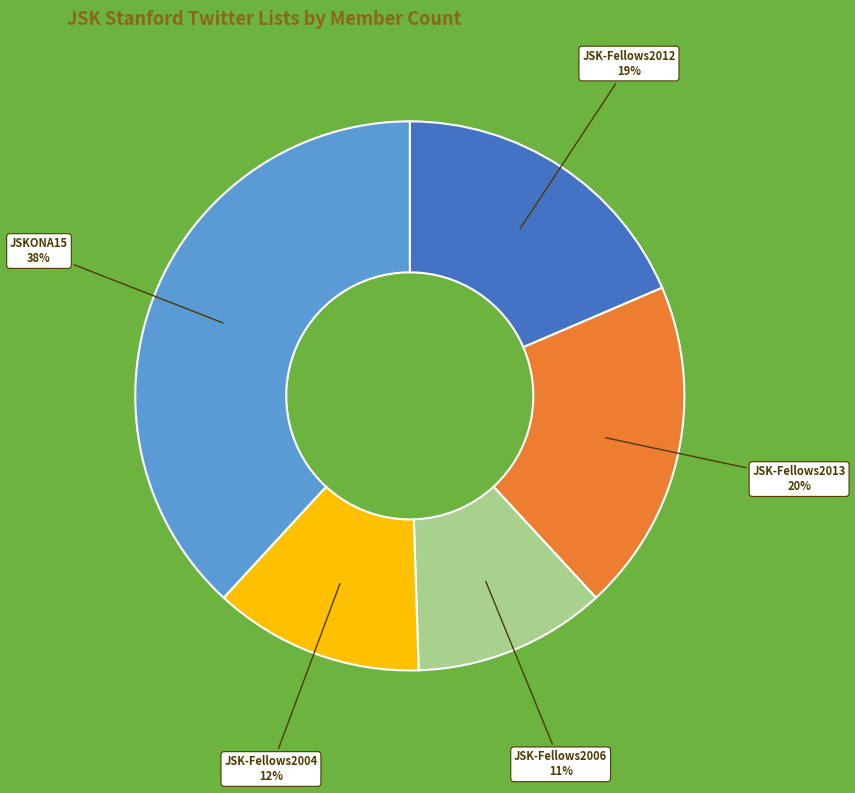

To the nearest percent, what percentage of the pie is JSKONA15?

38%